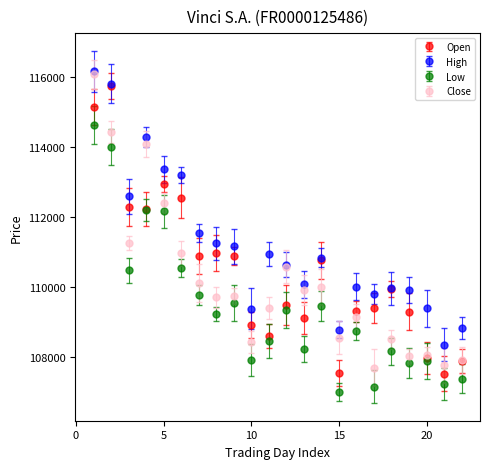

Rank the series by their average value, from highest to lowest.

High, Open, Close, Low